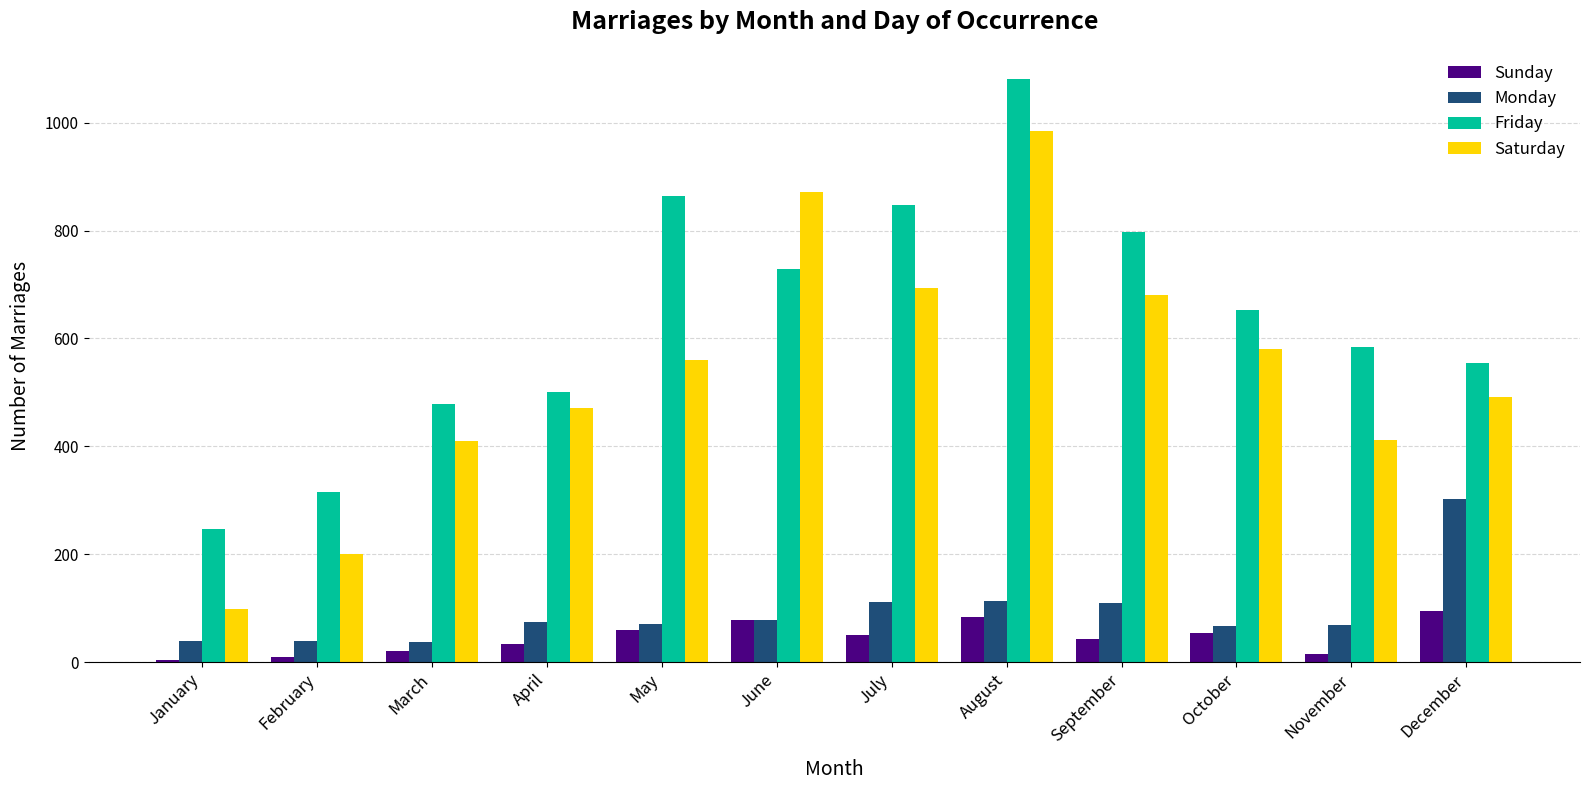

How many data points does each series have?

12